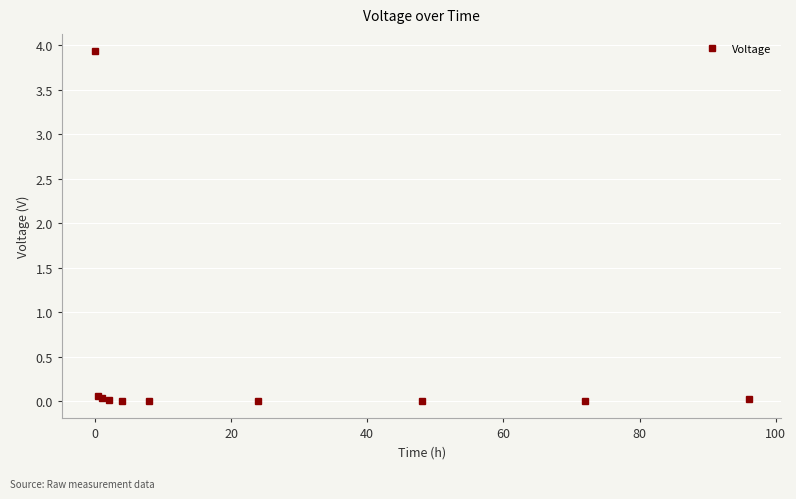

What is the maximum value shown in the chart?

3.9